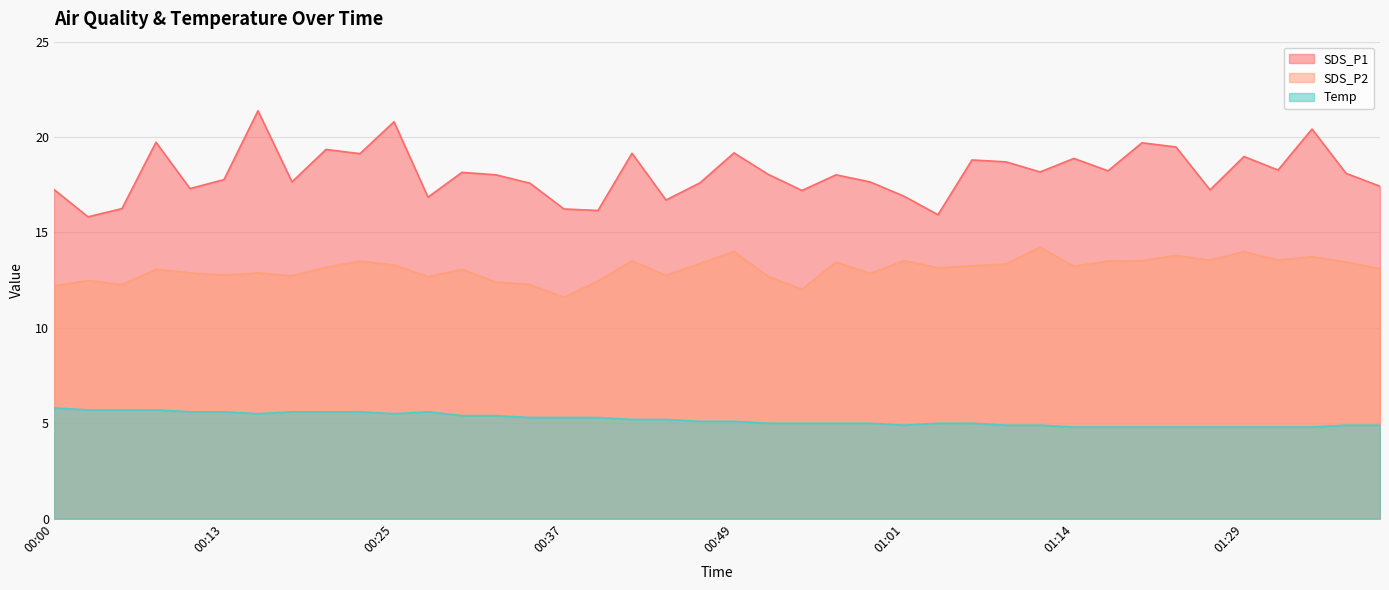

What is the minimum value for SDS_P1?

15.8